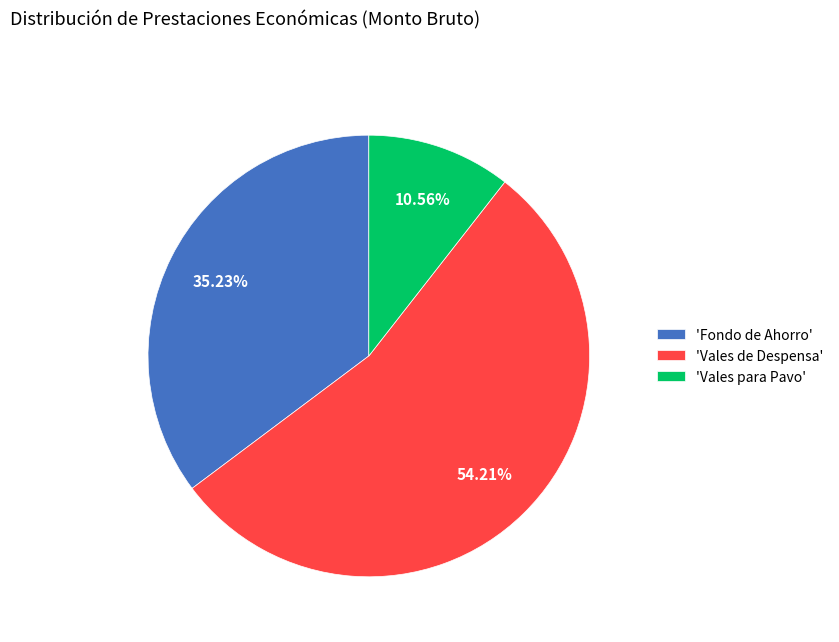

Which slice represents more than half of the pie?

'Vales de Despensa'